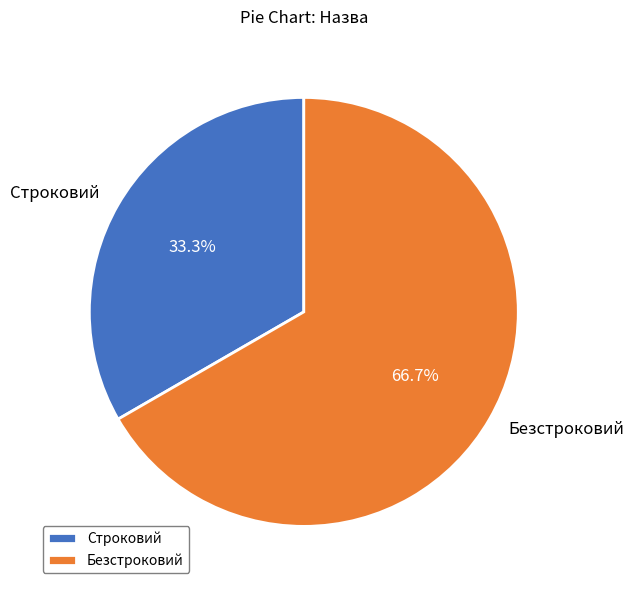

What percentage is the Безстроковий slice, to the nearest percent?

67%